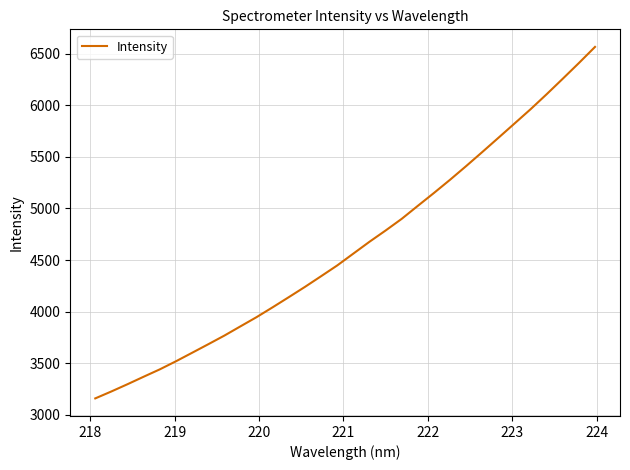

True or false: there are more than 2 points higher than both neighbors.

False